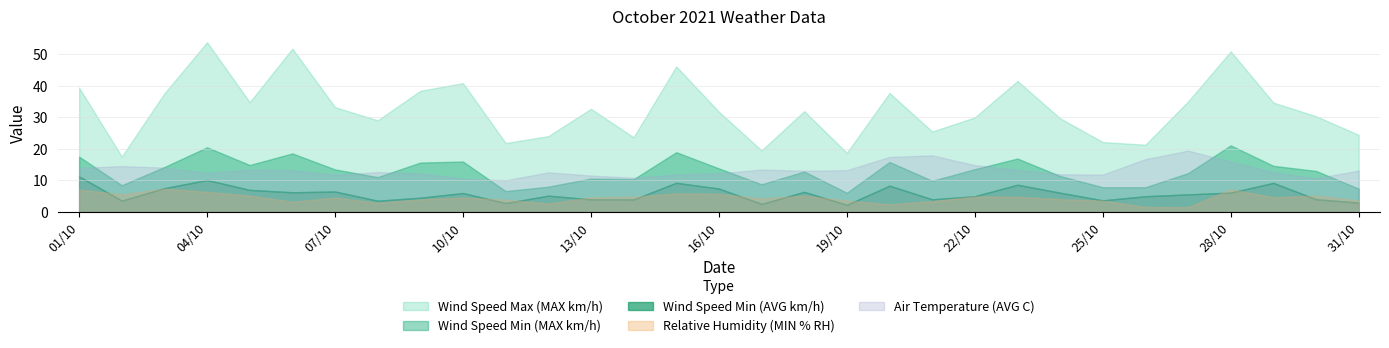

True or false: Wind Speed Min (AVG km/h) has a value of 3.9 at 11/10.

False